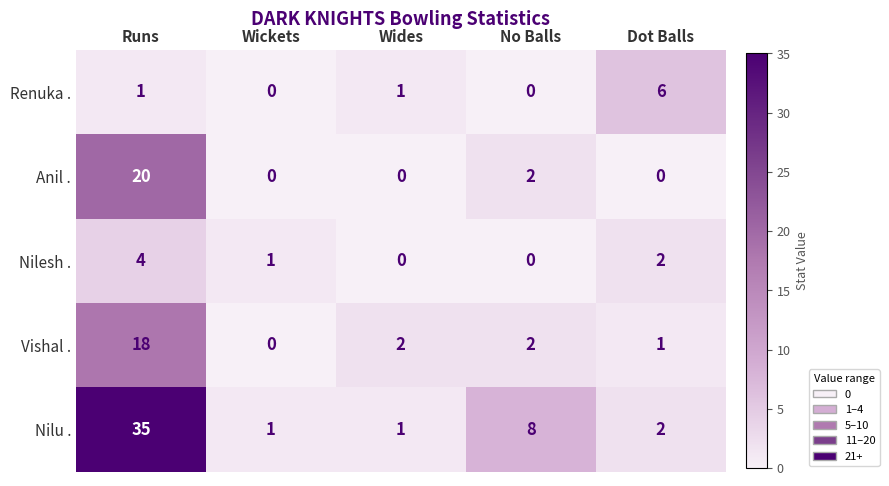

What is the average value of the Vishal . series?

5